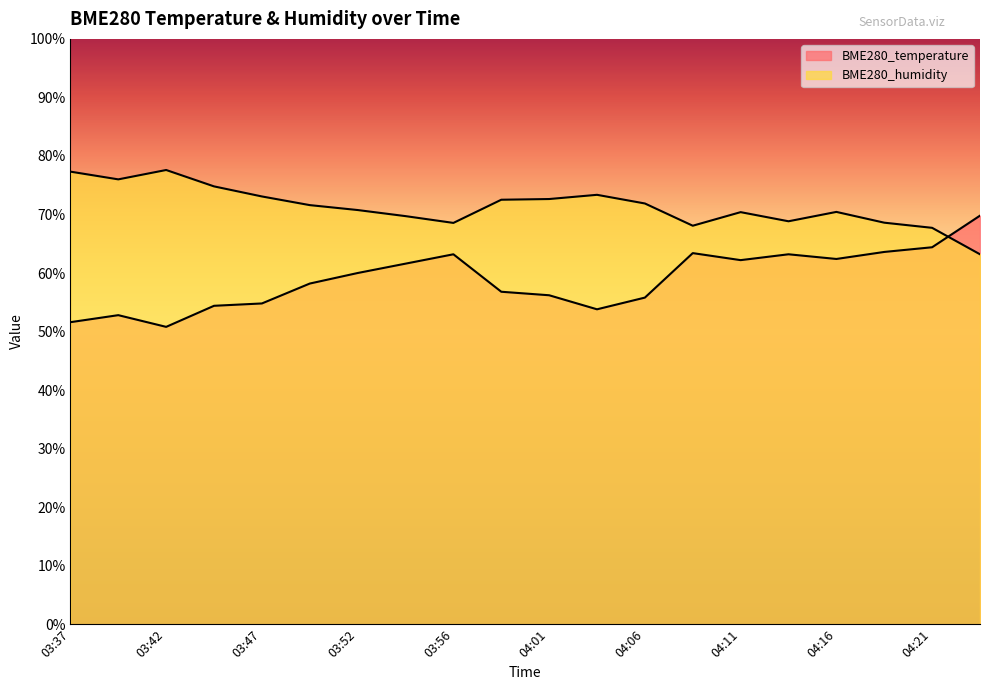

At 04:24, list the series in order from smallest to largest.

BME280_humidity, BME280_temperature